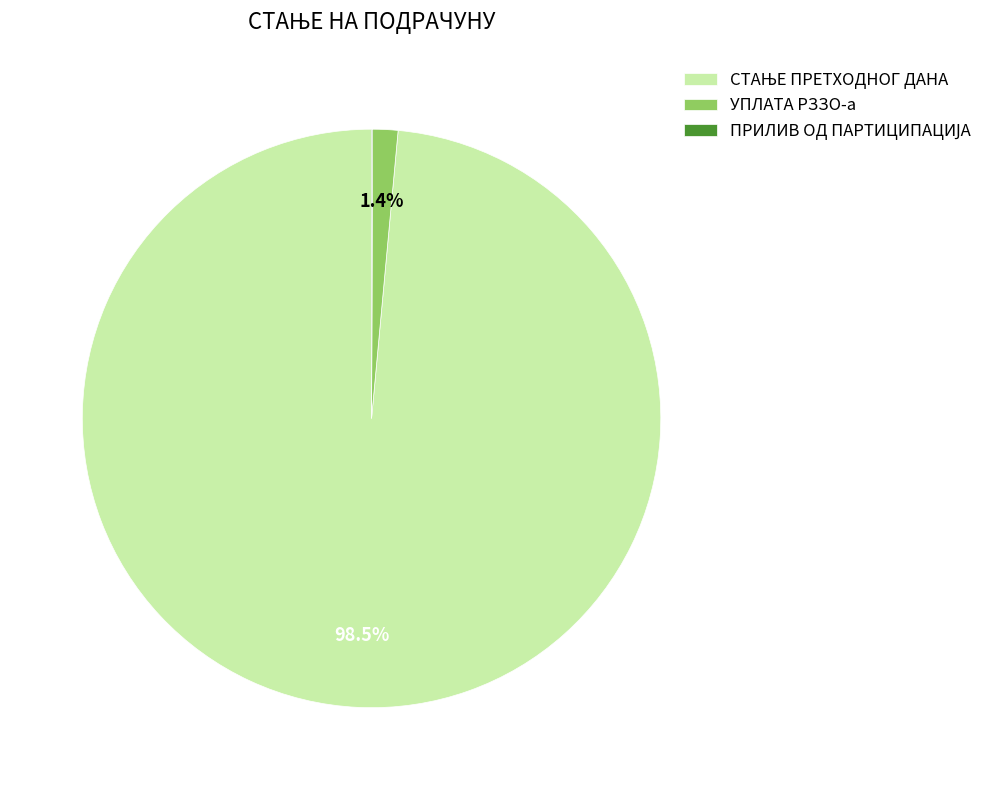

To the nearest percent, what is the average slice percentage?

33%